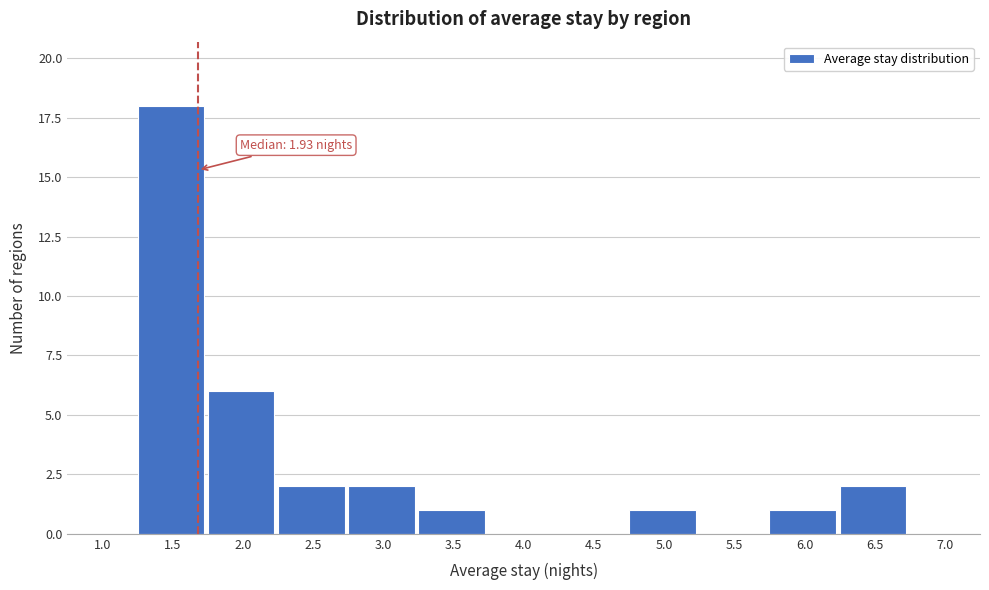

Reading left to right, what are all the values shown in this chart?

1.0=0	1.5=18	2.0=6	2.5=2	3.0=2	3.5=1	4.0=0	4.5=0	5.0=1	5.5=0	6.0=1	6.5=2	7.0=0